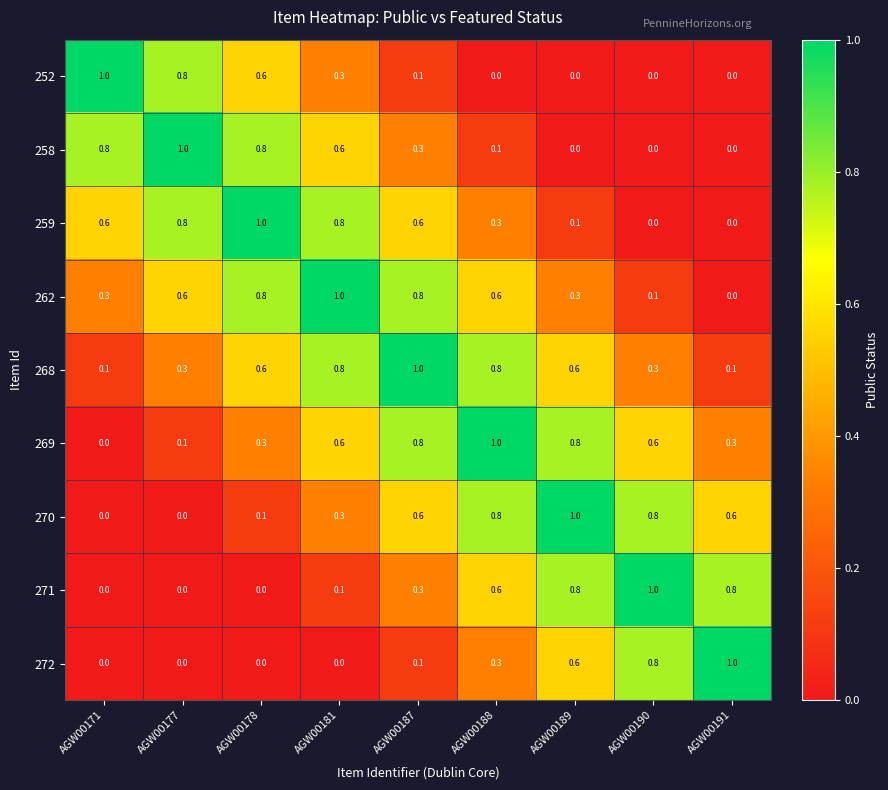

How many data points does each series have?

9